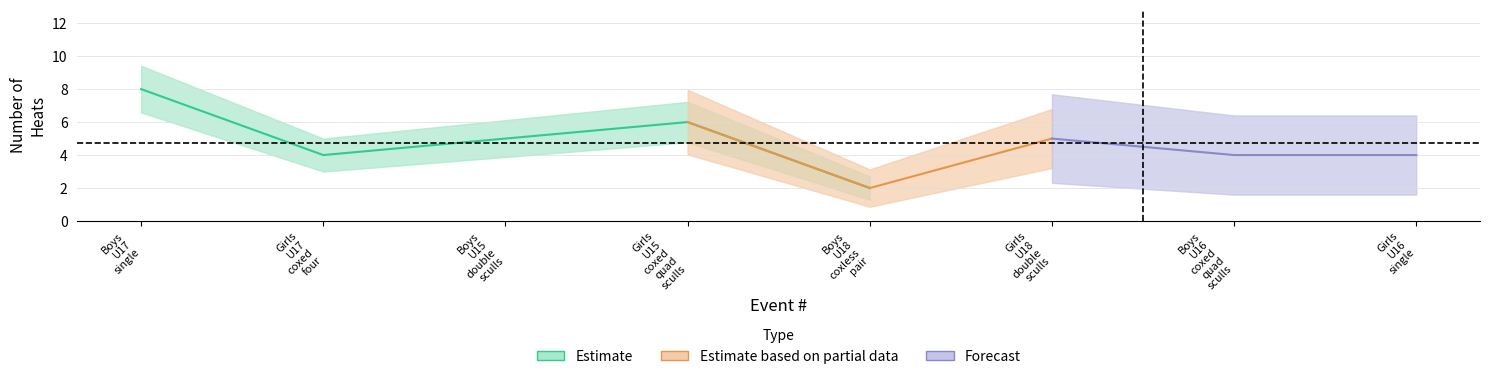

Is the value of Forecast at Girls
U17
coxed
four greater than the value of Estimate based on partial data at Girls
U17
coxed
four?

No